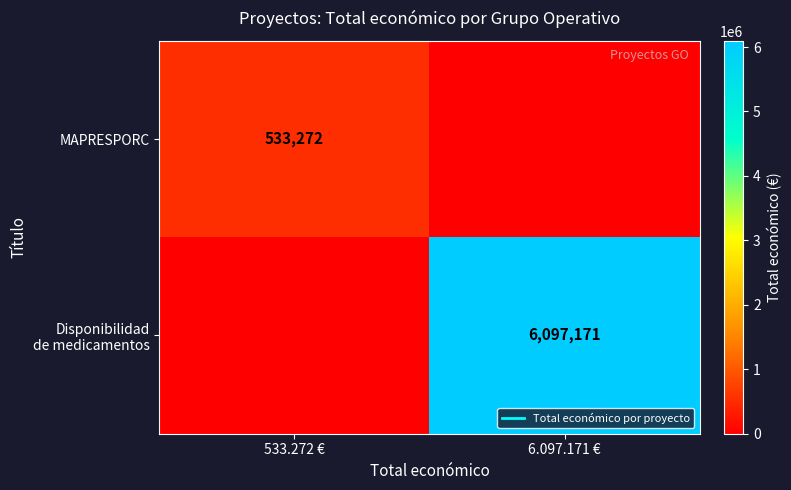

List the series in order of their peak value, lowest first.

MAPRESPORC, Disponibilidad de medicamentos